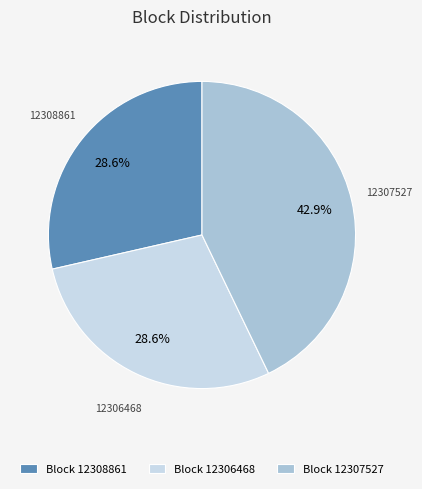

To the nearest percent, what is the average slice percentage?

33%